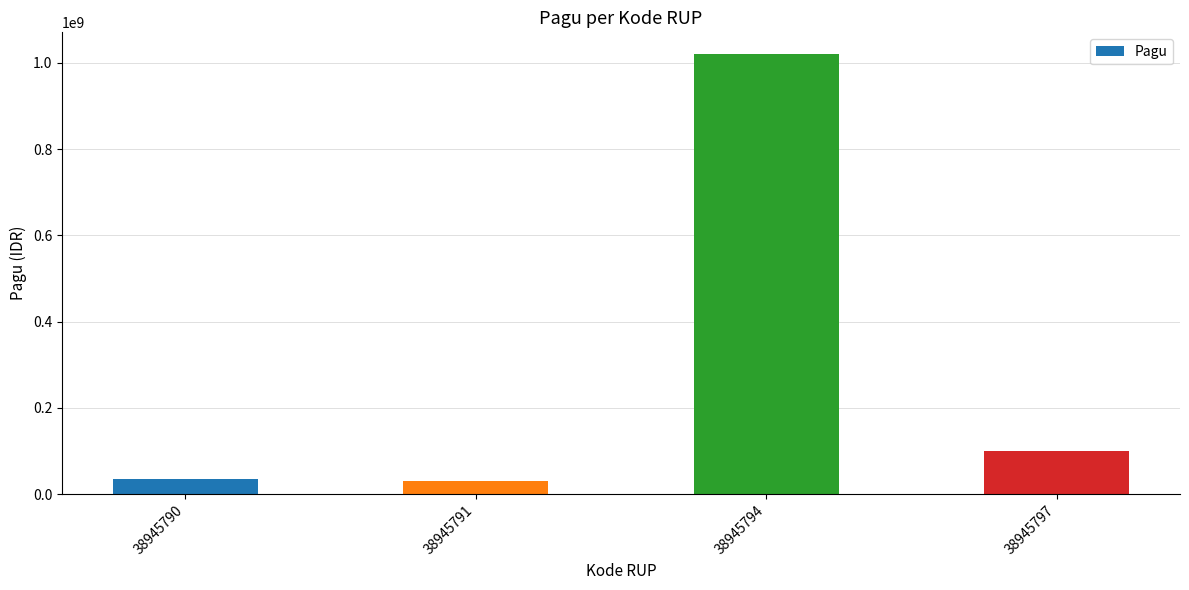

What is the difference between the values at 38945790 and 38945794?

984000000